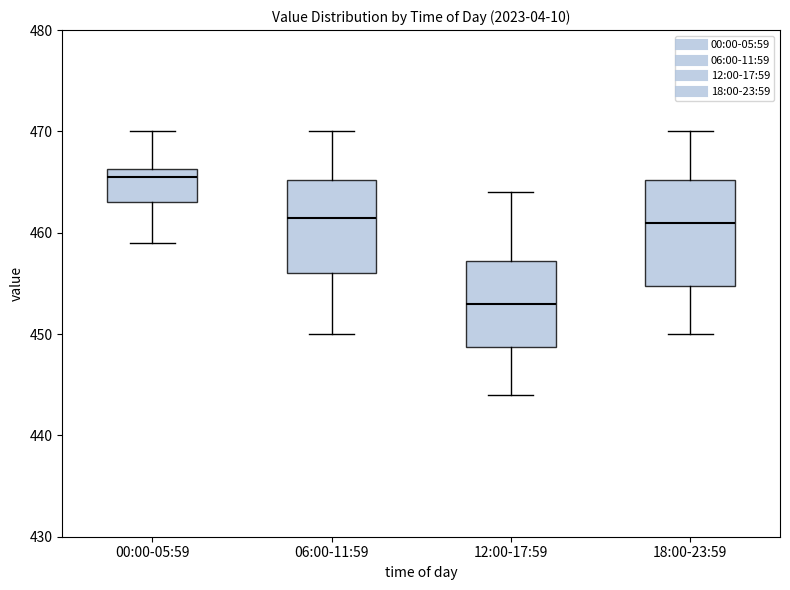

Reading left to right, transcribe this box plot: for each box, give where its median line is, the range the box spans, and where its two whiskers end, as read against the y-axis. The values are not printed on the chart, so give them approximately, as read against the axis.

00:00-05:59: median 466 (just below the box's upper edge), box 463 to 466, whiskers 459 to 470
06:00-11:59: median 462, box 456 to 465, whiskers 450 to 470
12:00-17:59: median 453, box 449 to 457, whiskers 444 to 464
18:00-23:59: median 461, box 455 to 465, whiskers 450 to 470